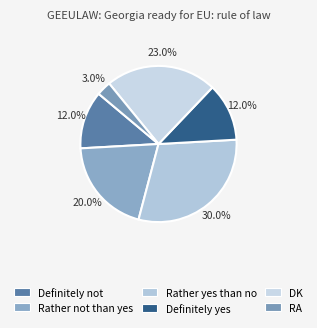

The DK slice represents 23% of the pie. True or false?

True